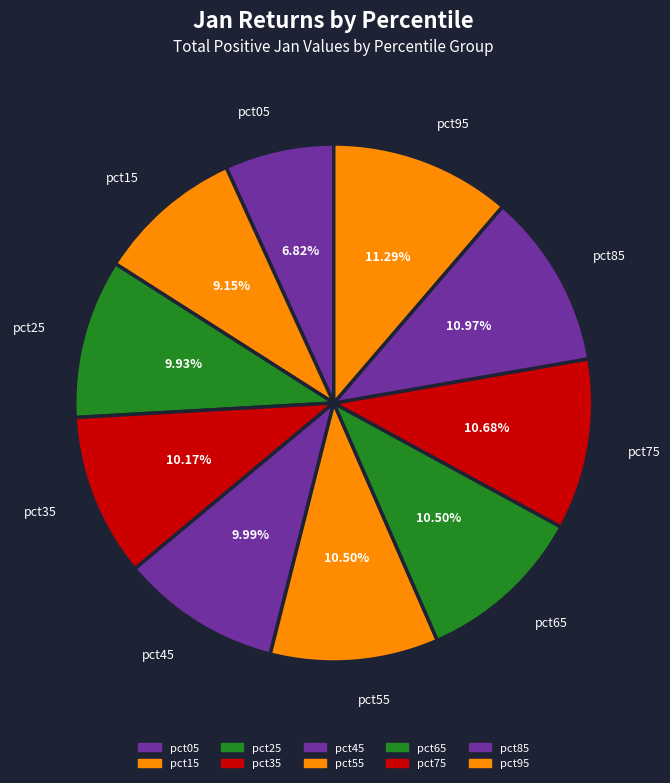

Is it true that pct05 is 7% of the pie?

True